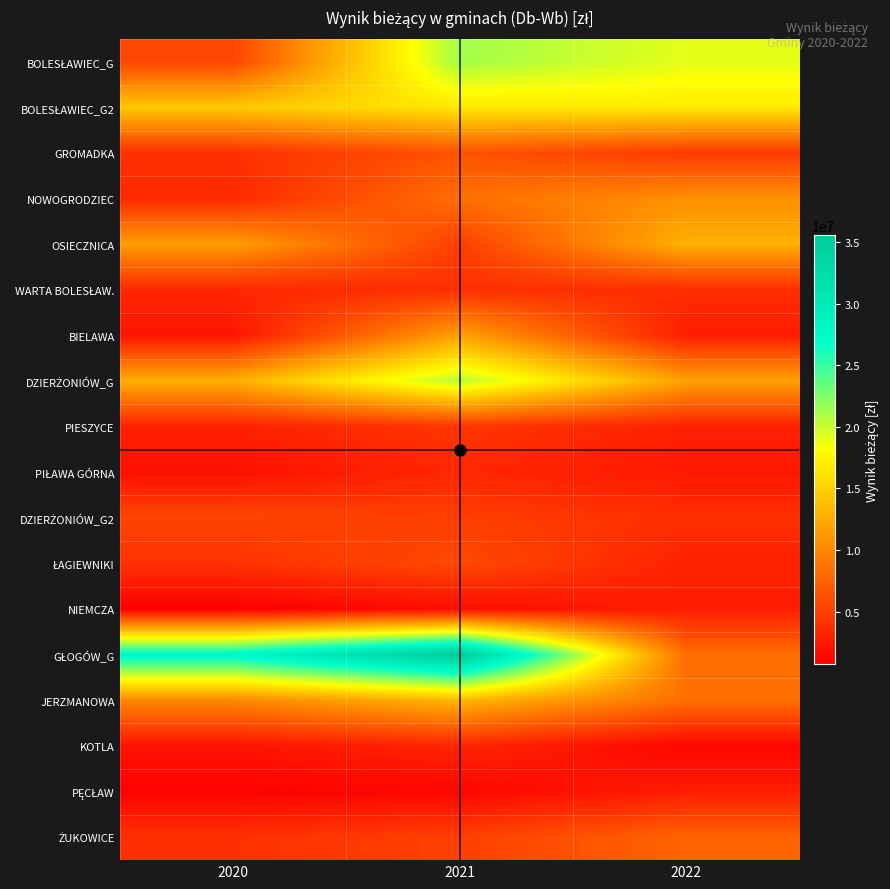

How many categories are shown in the chart?

3